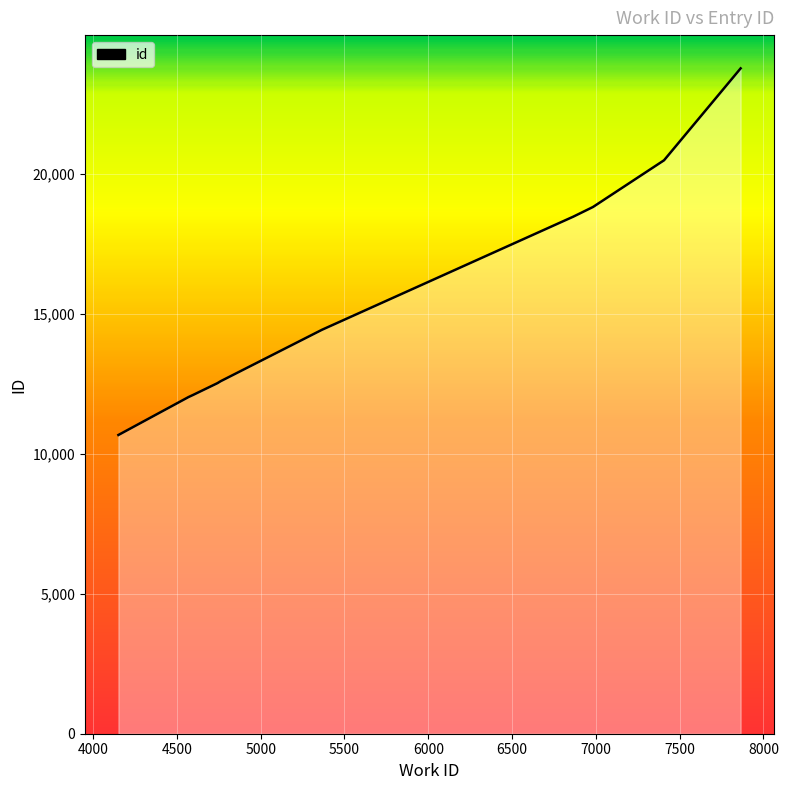

What is the greatest value displayed?

23775